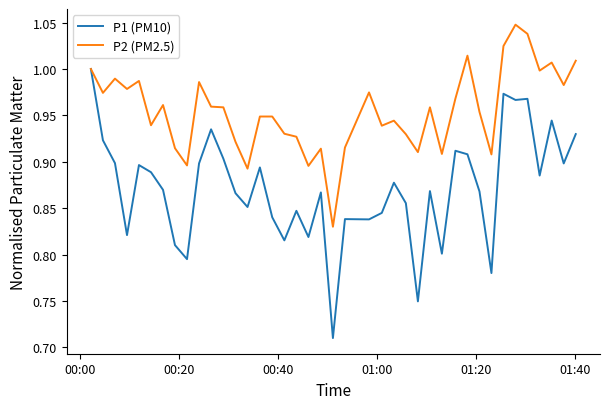

What is the difference between the maximum and second lowest values in the P1 (PM10) series?

0.3